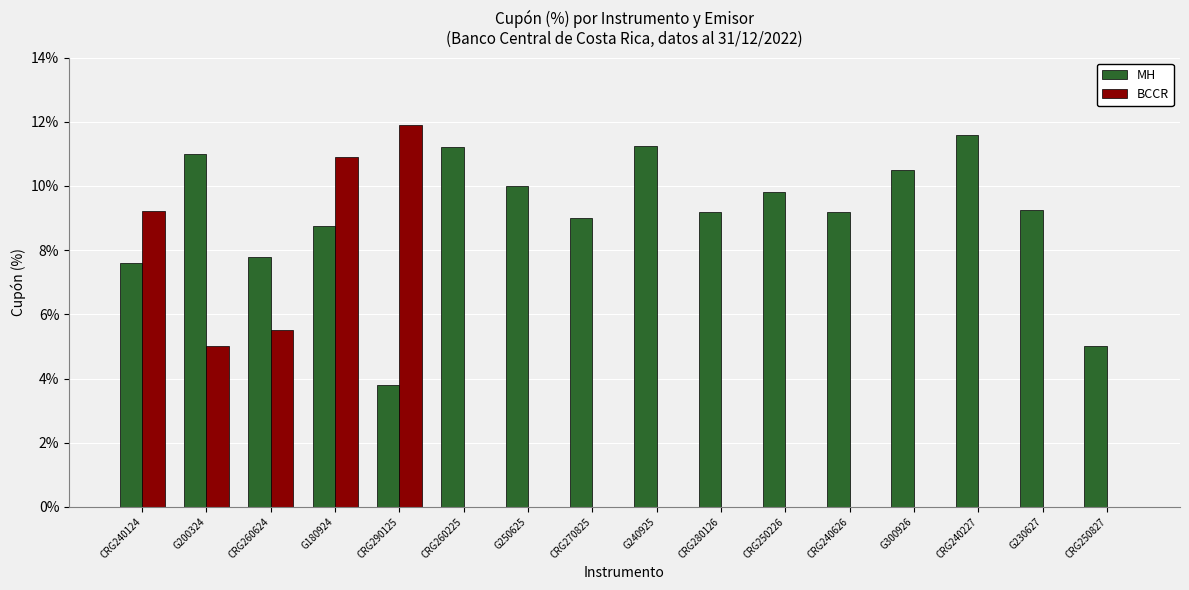

What is the sum of the MH values at CRG290125 and G230627?

13.1